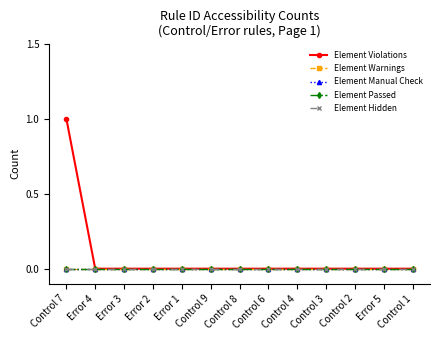

Reading right to left, transcribe all the data shown in this chart.

Element Violations: Control 1=0	Error 5=0	Control 2=0	Control 3=0	Control 4=0	Control 6=0	Control 8=0	Control 9=0	Error 1=0	Error 2=0	Error 3=0	Error 4=0	Control 7=1
Element Warnings: Control 1=0	Error 5=0	Control 2=0	Control 3=0	Control 4=0	Control 6=0	Control 8=0	Control 9=0	Error 1=0	Error 2=0	Error 3=0	Error 4=0	Control 7=0
Element Manual Check: Control 1=0	Error 5=0	Control 2=0	Control 3=0	Control 4=0	Control 6=0	Control 8=0	Control 9=0	Error 1=0	Error 2=0	Error 3=0	Error 4=0	Control 7=0
Element Passed: Control 1=0	Error 5=0	Control 2=0	Control 3=0	Control 4=0	Control 6=0	Control 8=0	Control 9=0	Error 1=0	Error 2=0	Error 3=0	Error 4=0	Control 7=0
Element Hidden: Control 1=0	Error 5=0	Control 2=0	Control 3=0	Control 4=0	Control 6=0	Control 8=0	Control 9=0	Error 1=0	Error 2=0	Error 3=0	Error 4=0	Control 7=0